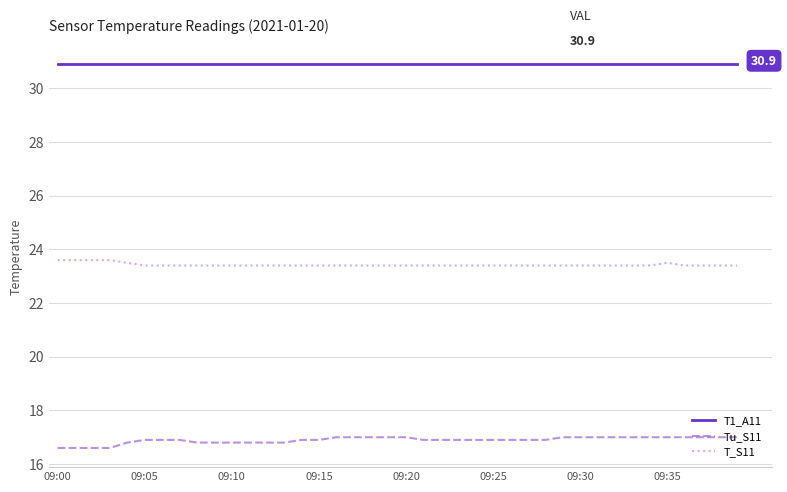

What is the average value of the Tu_S11 series?

16.9